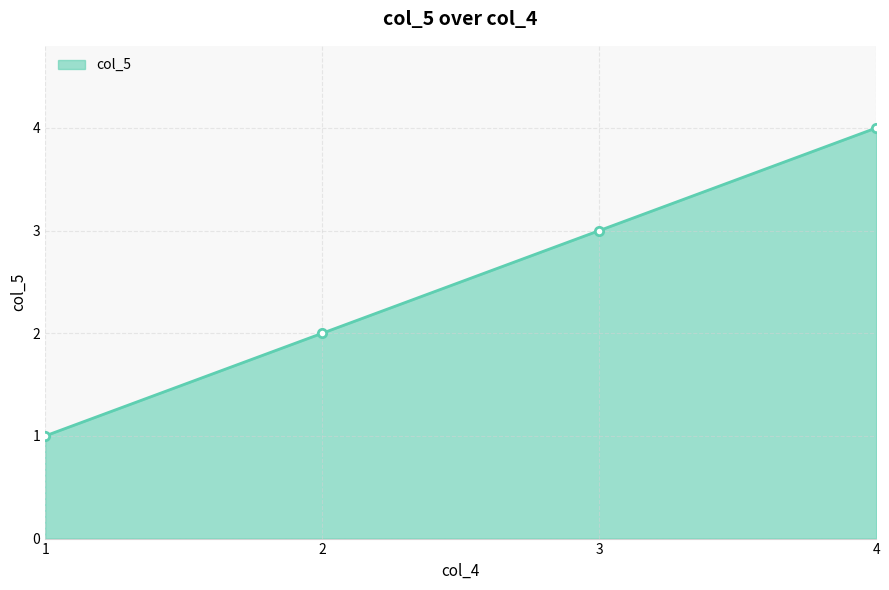

What is the maximum value shown in the chart?

4